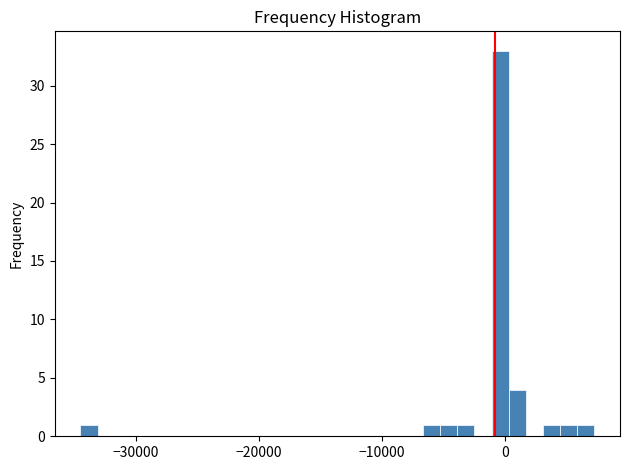

Around what value on the x-axis is the tallest bar? Give the approximate position of its centre, as read against the axis.

0